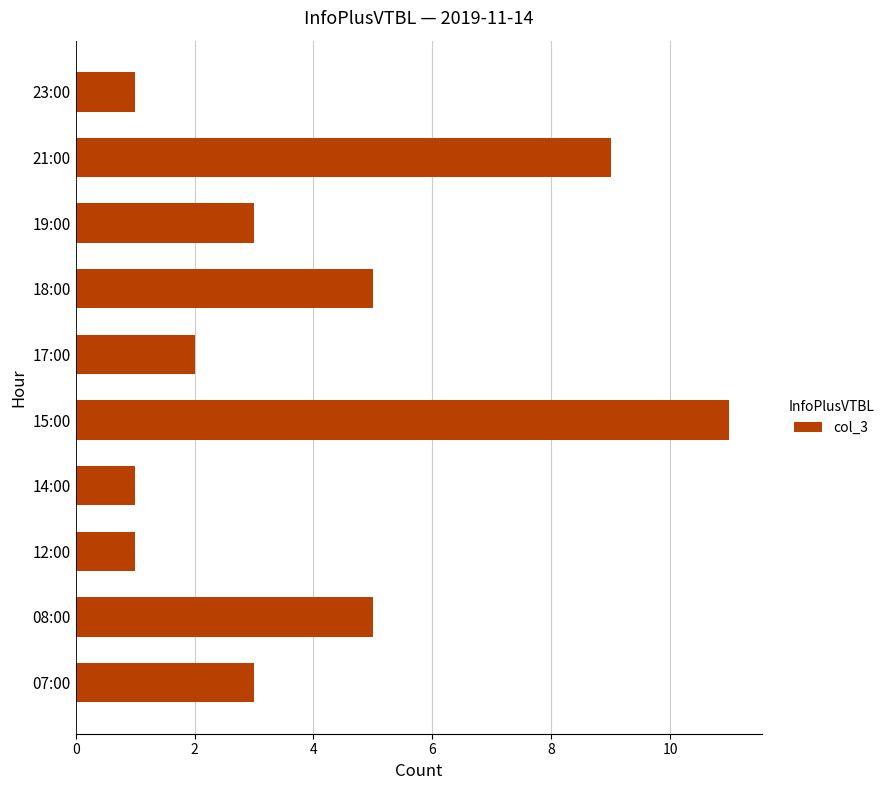

What is the difference between the maximum and minimum values?

10